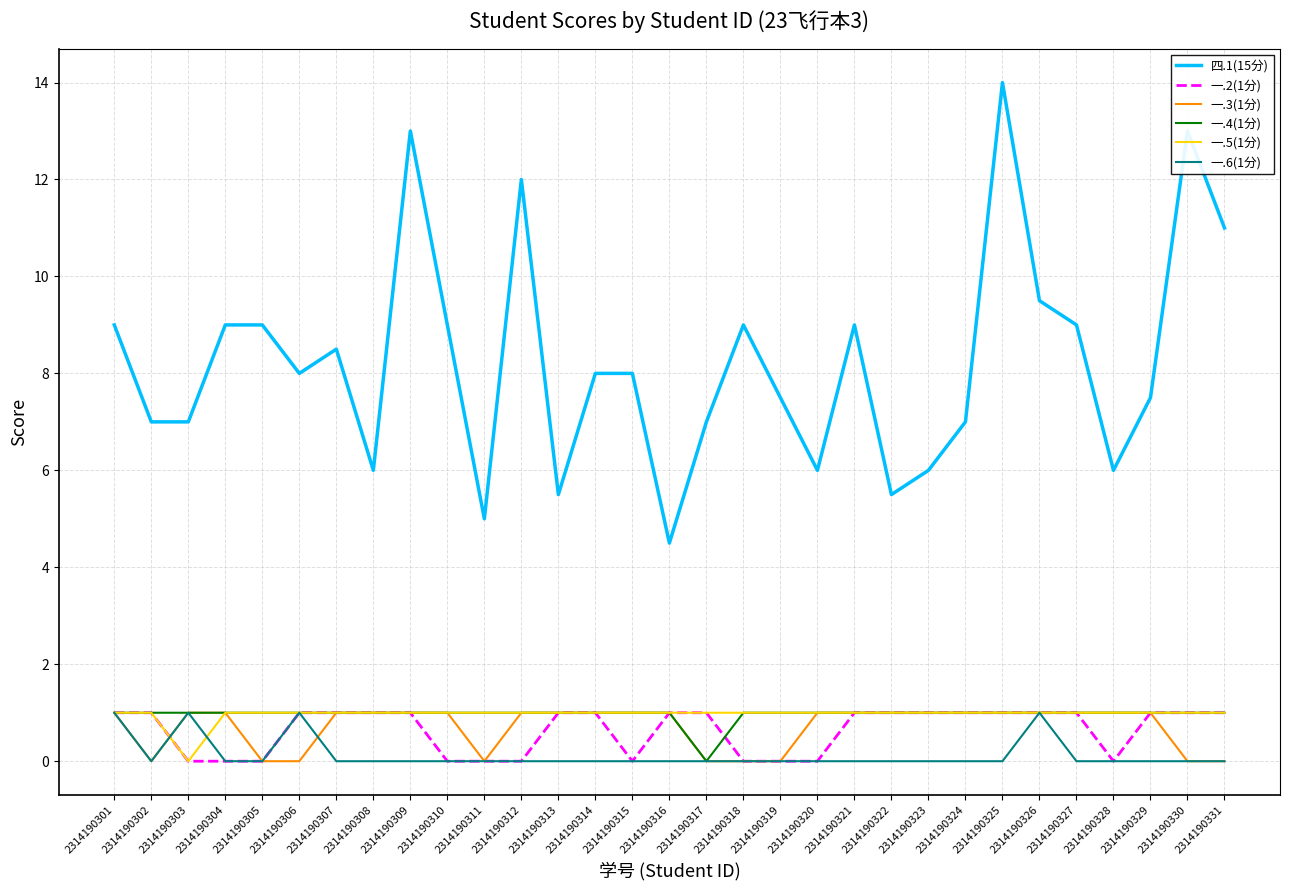

True or false: 一.3(1分) and 四.1(15分) cross at least once.

False